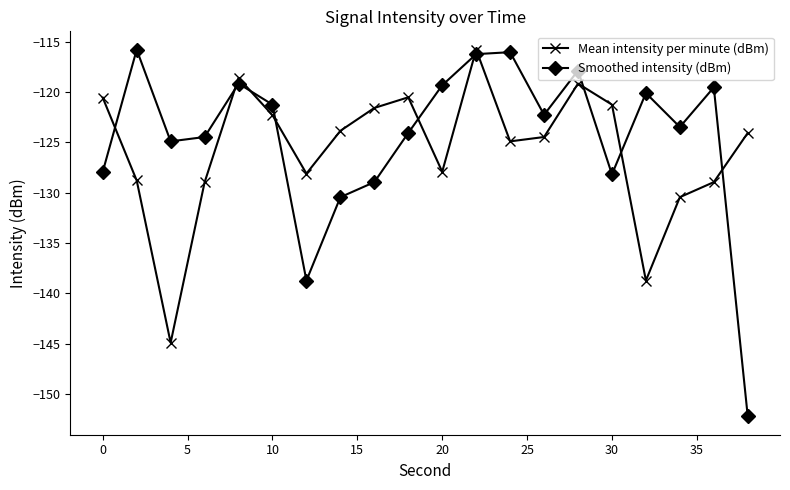

Does the chart display data point markers on the line(s)?

Yes